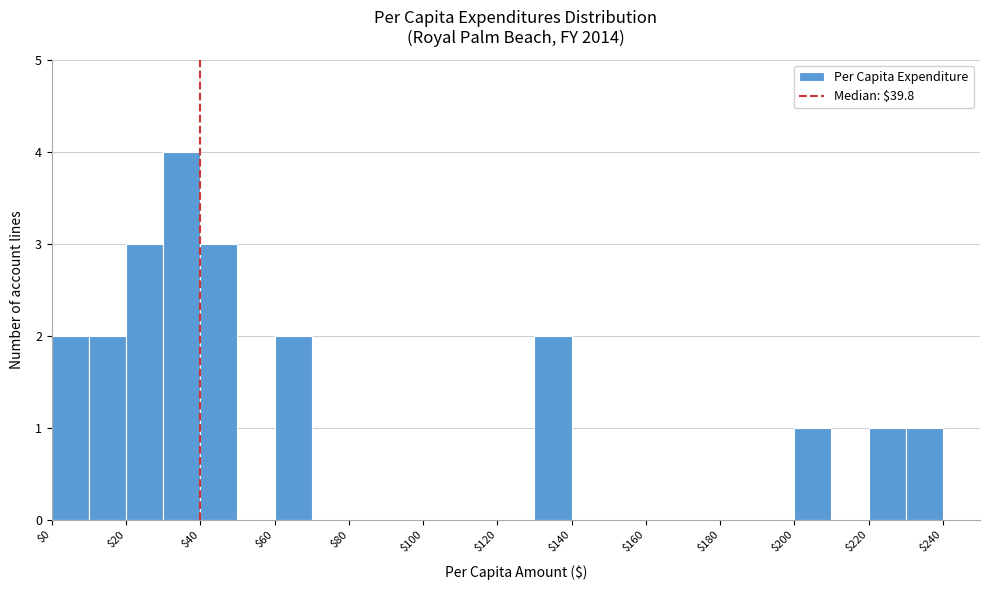

Reading left to right, list every bar in this chart as the range it spans on the x-axis followed by its height. The values are not printed on the chart, so give them approximately, as read against the axis.

0 to 10: 2
10 to 20: 2
20 to 30: 3
30 to 40: 4
40 to 50: 3
50 to 60: 0
60 to 70: 2
70 to 80: 0
80 to 90: 0
90 to 100: 0
100 to 110: 0
110 to 120: 0
120 to 130: 0
130 to 140: 2
140 to 150: 0
150 to 160: 0
160 to 170: 0
170 to 180: 0
180 to 190: 0
190 to 200: 0
200 to 210: 1
210 to 220: 0
220 to 230: 1
230 to 240: 1
240 to 250: 0